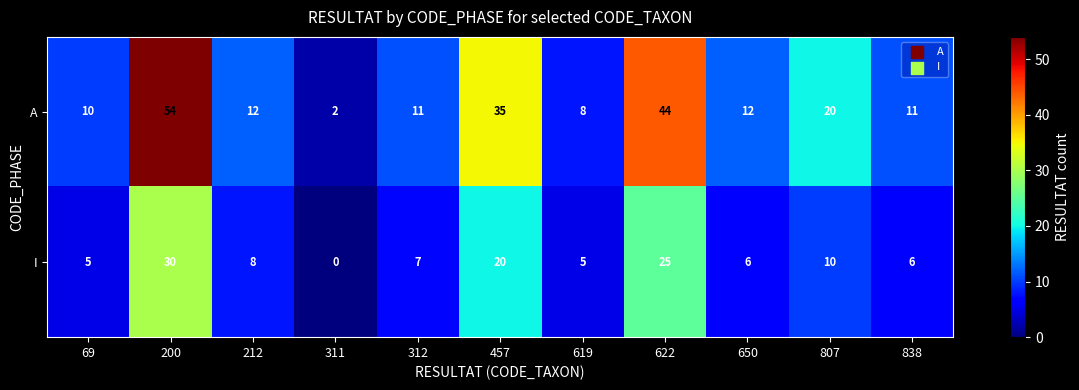

What is the sum of all I values?

122